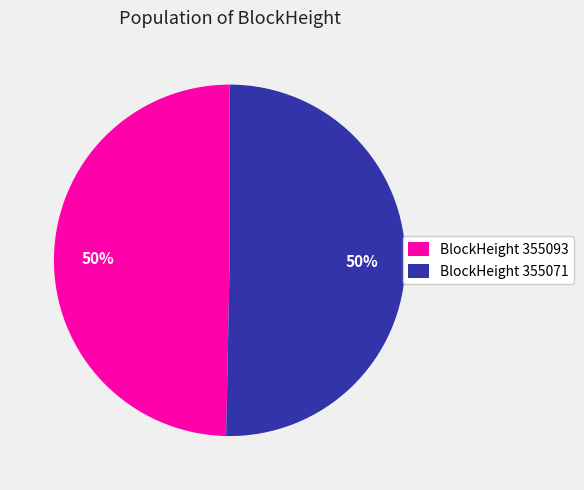

To the nearest percent, what is the average slice percentage?

50%